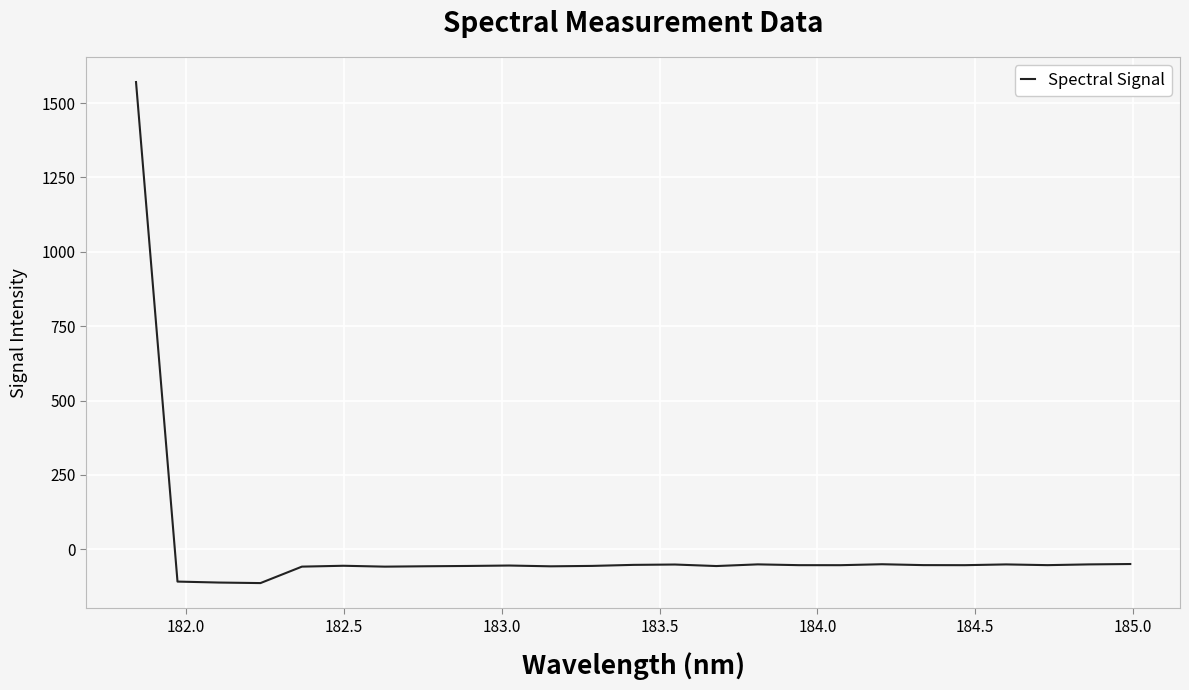

What is the greatest value displayed?

1570.8